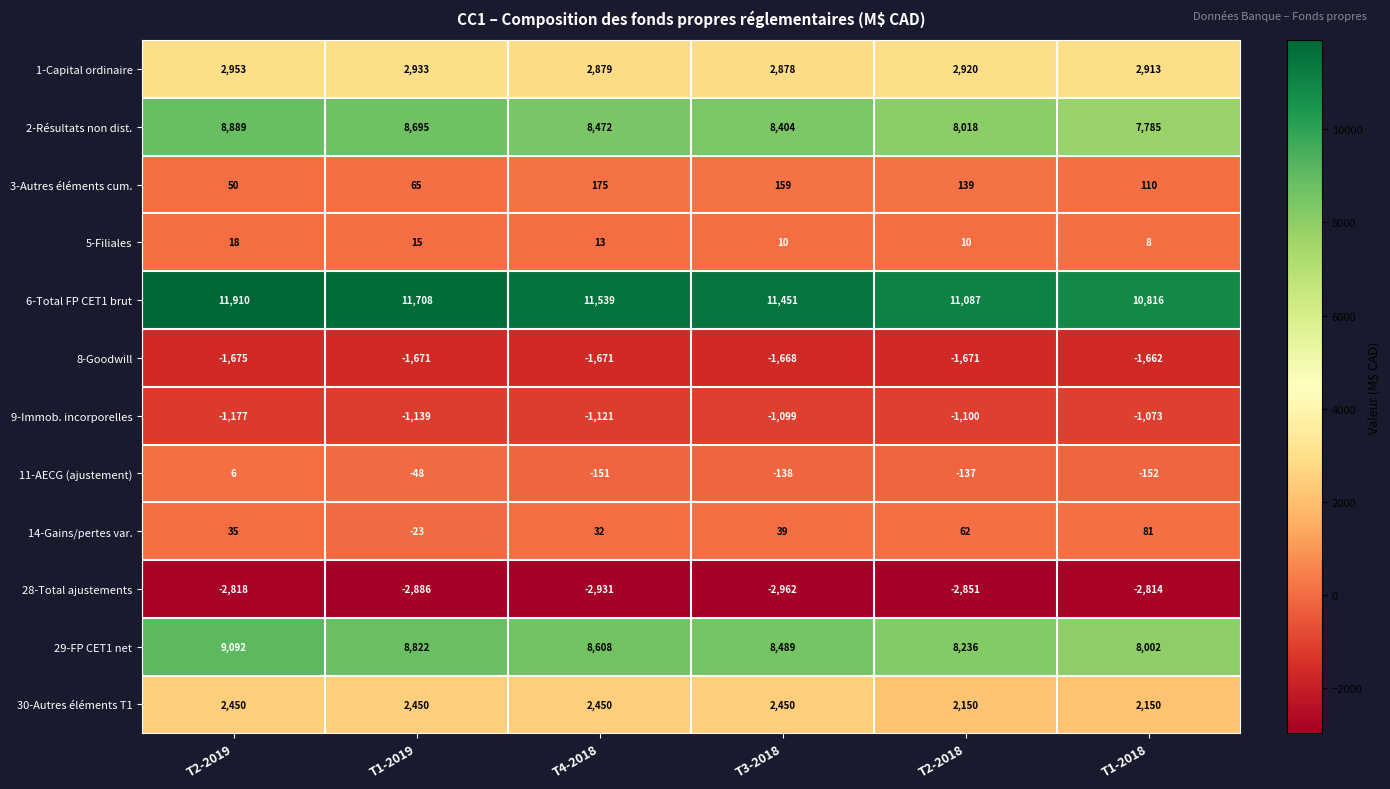

Which series has the largest total across all categories?

6-Total FP CET1 brut